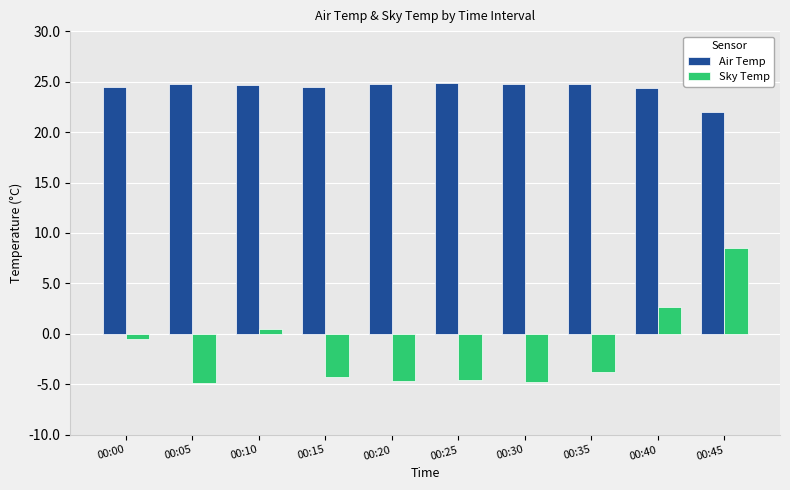

Rank the series at 00:30 from highest to lowest value.

Air Temp, Sky Temp